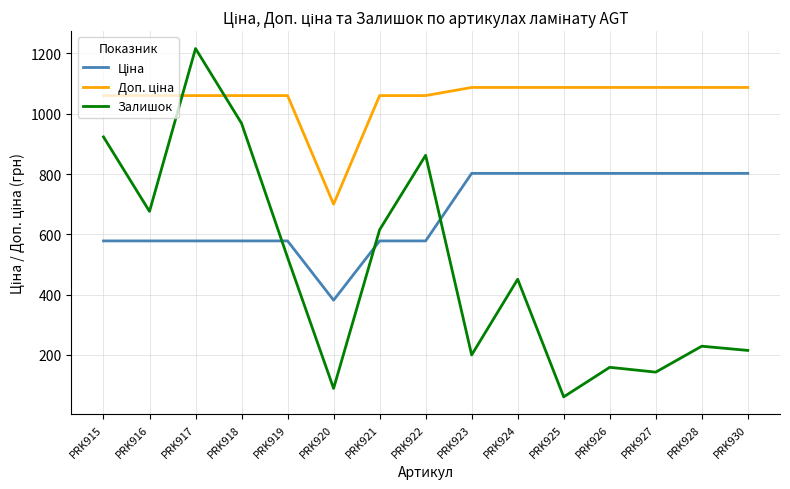

True or false: Залишок has a value of 146.4 at PRK930.

False